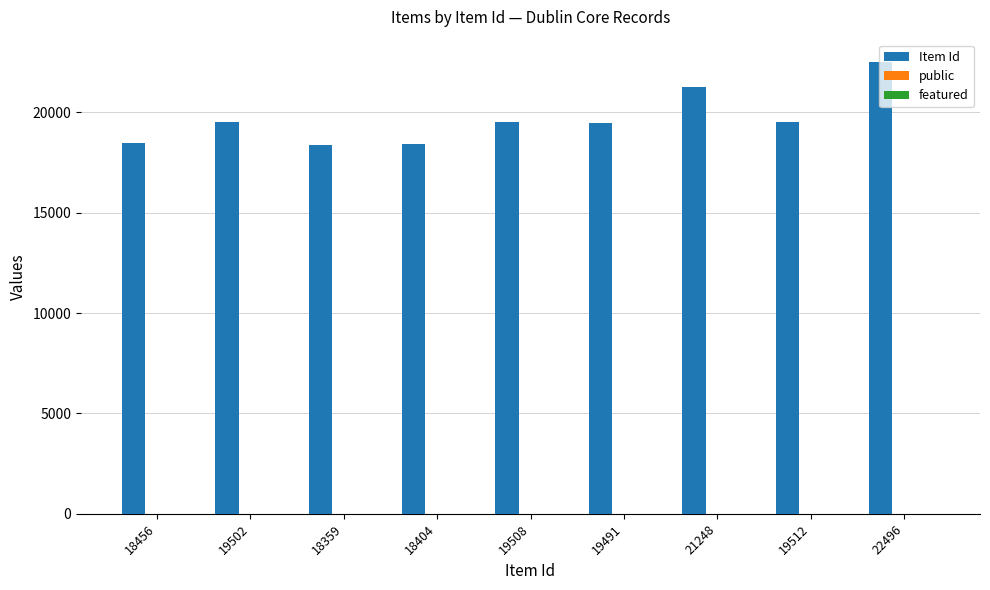

Which label corresponds to the largest value in the chart?

22496